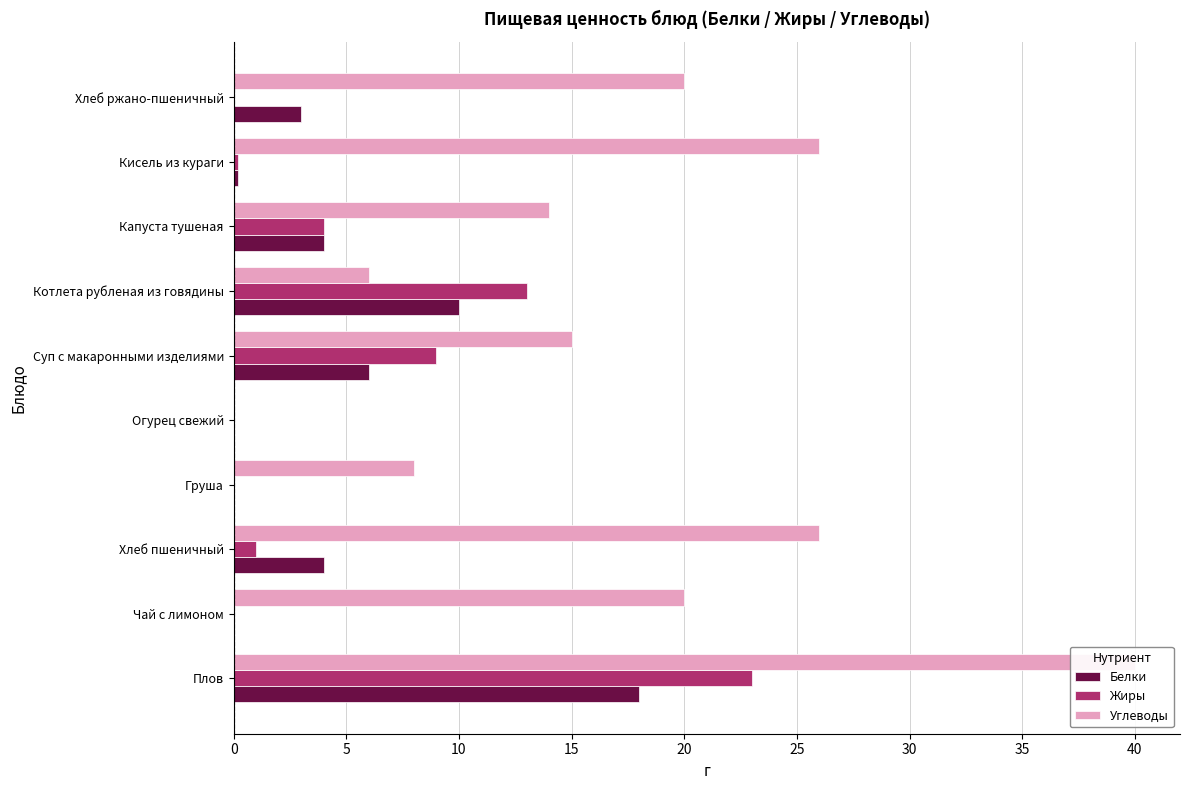

How many positive values does the Белки series have?

7